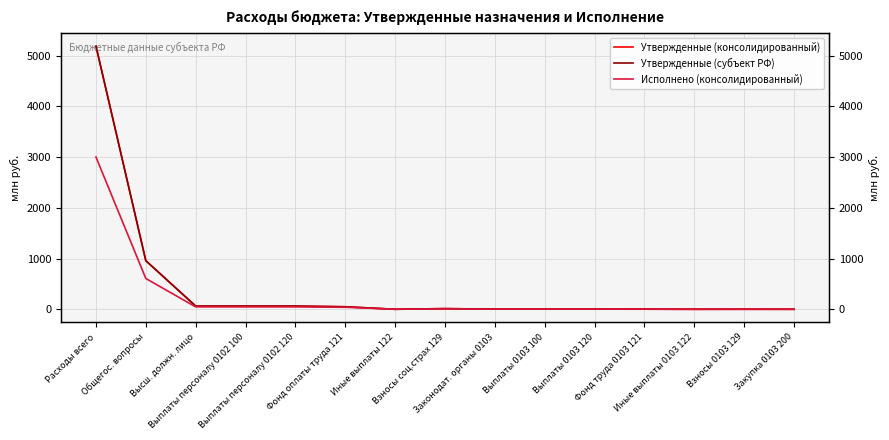

True or false: Утвержденные (субъект РФ) and Утвержденные (консолидированный) cross at least once.

False